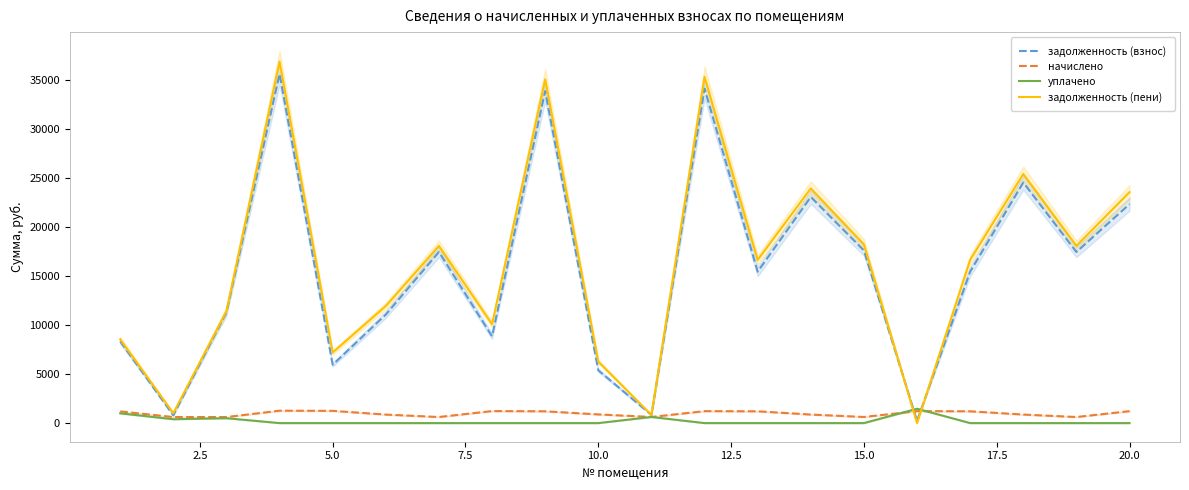

What is the difference between the second highest and second lowest values in the задолженность (пени) series?

34531.2